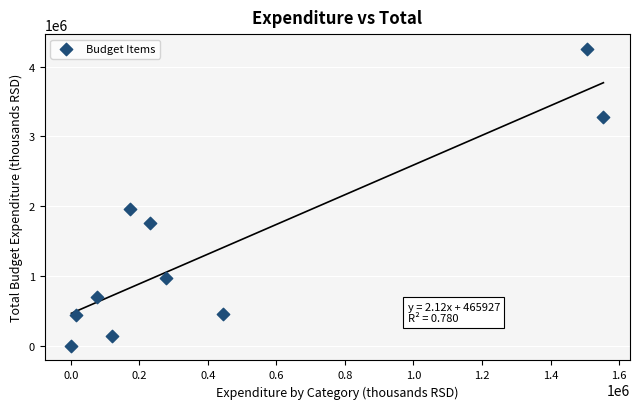

What Y value in the scatter plot is closest to 2129181?

1958975